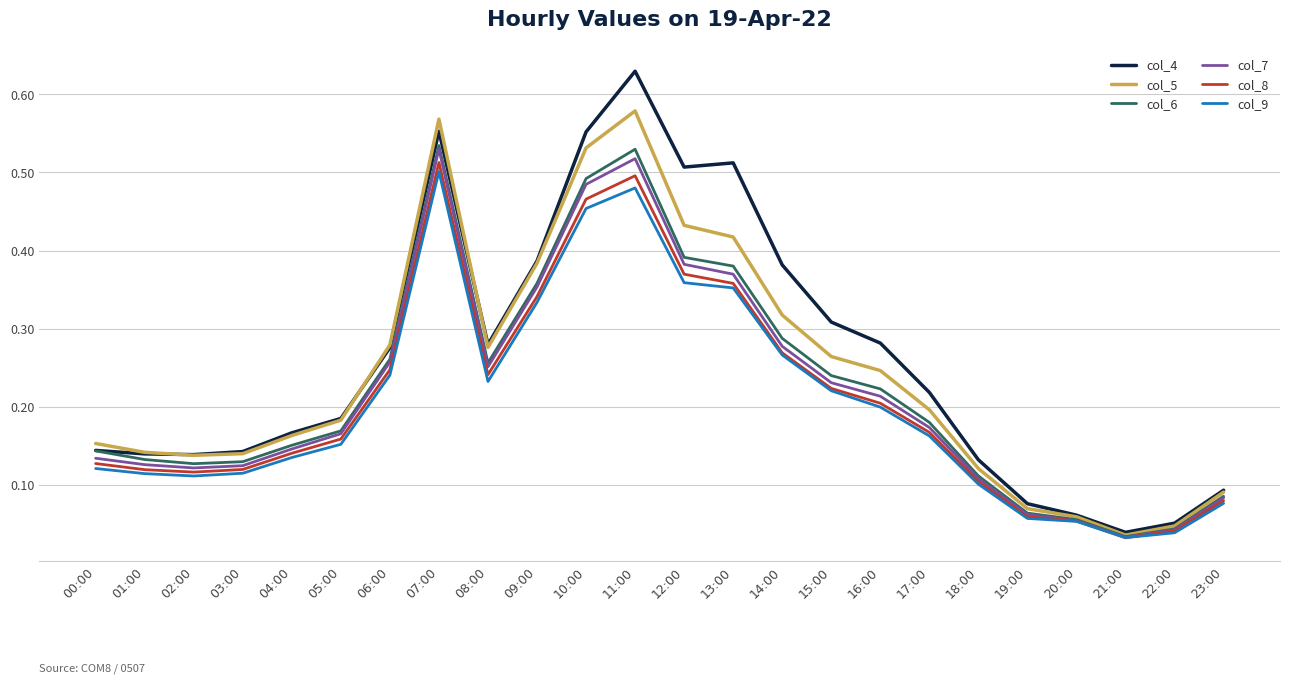

What position from the right is 12:00?

12